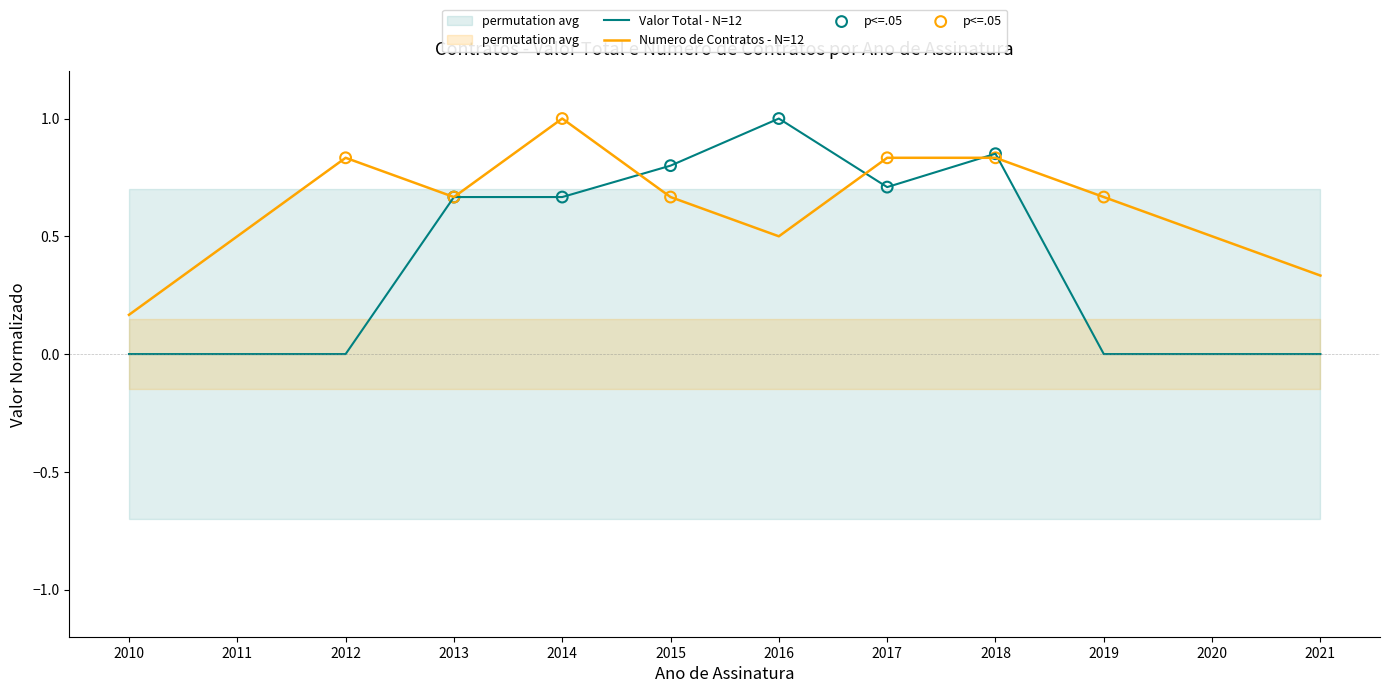

What is the highest value of the Valor Total - N=12 series?

1.0